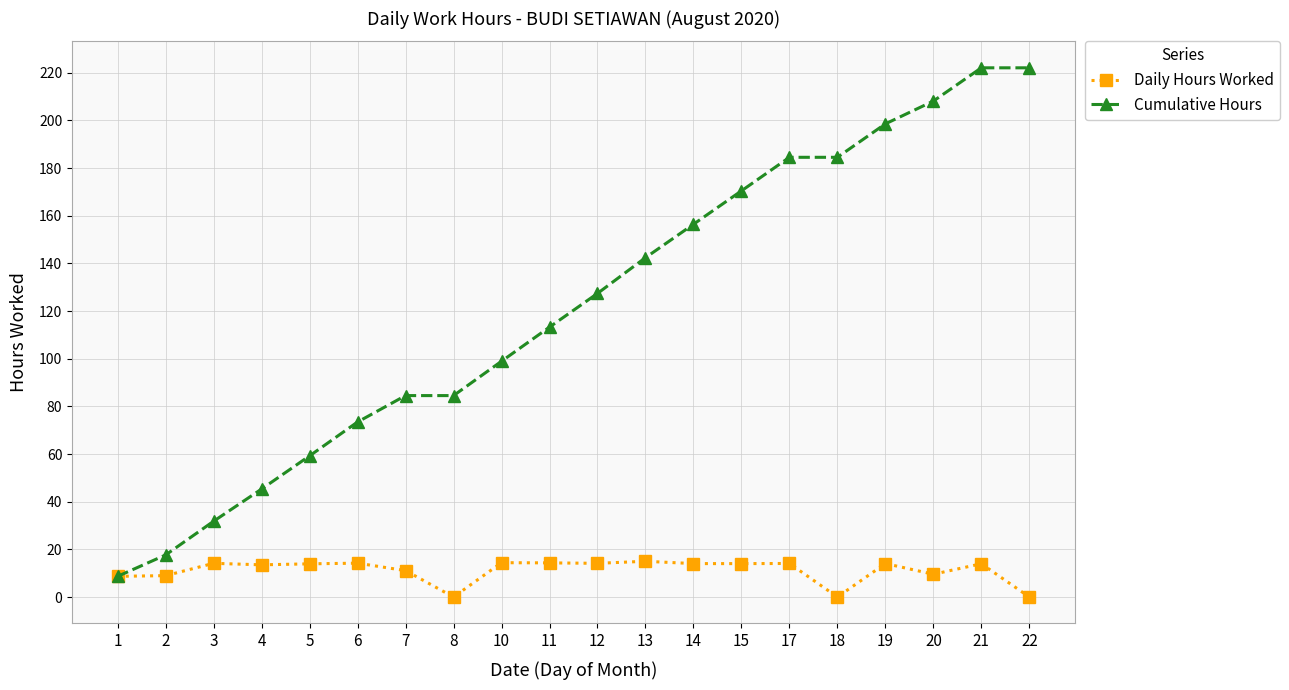

At how many categories does at least one series exceed 50?

16